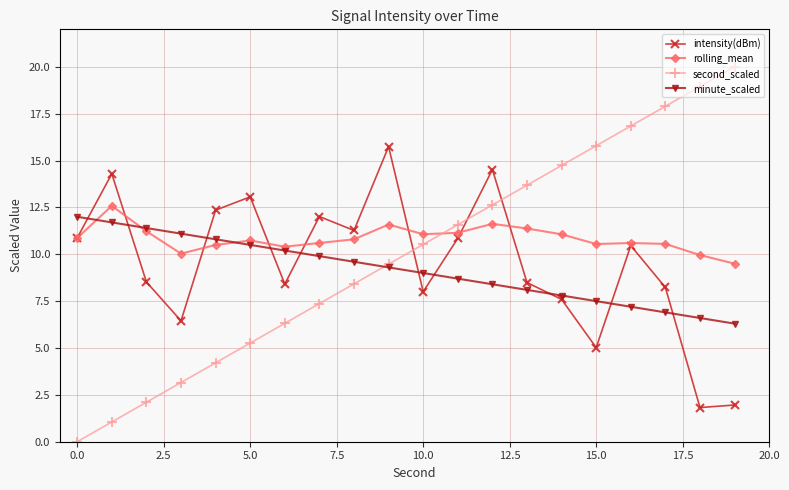

How many lines are shown in the chart?

4